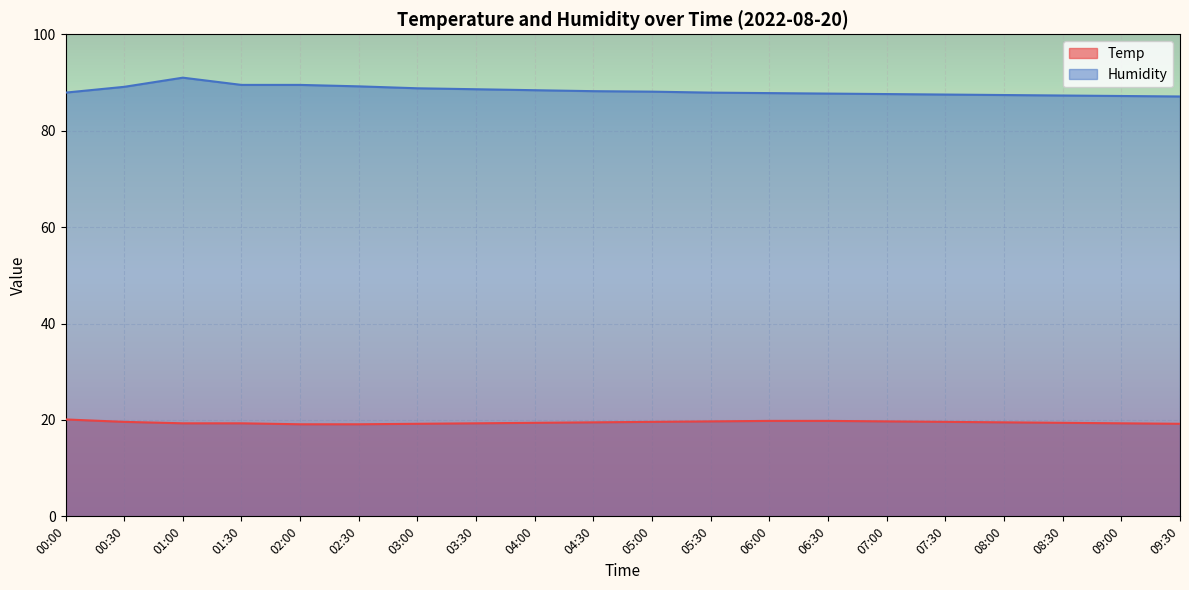

How many lines are shown in the chart?

2